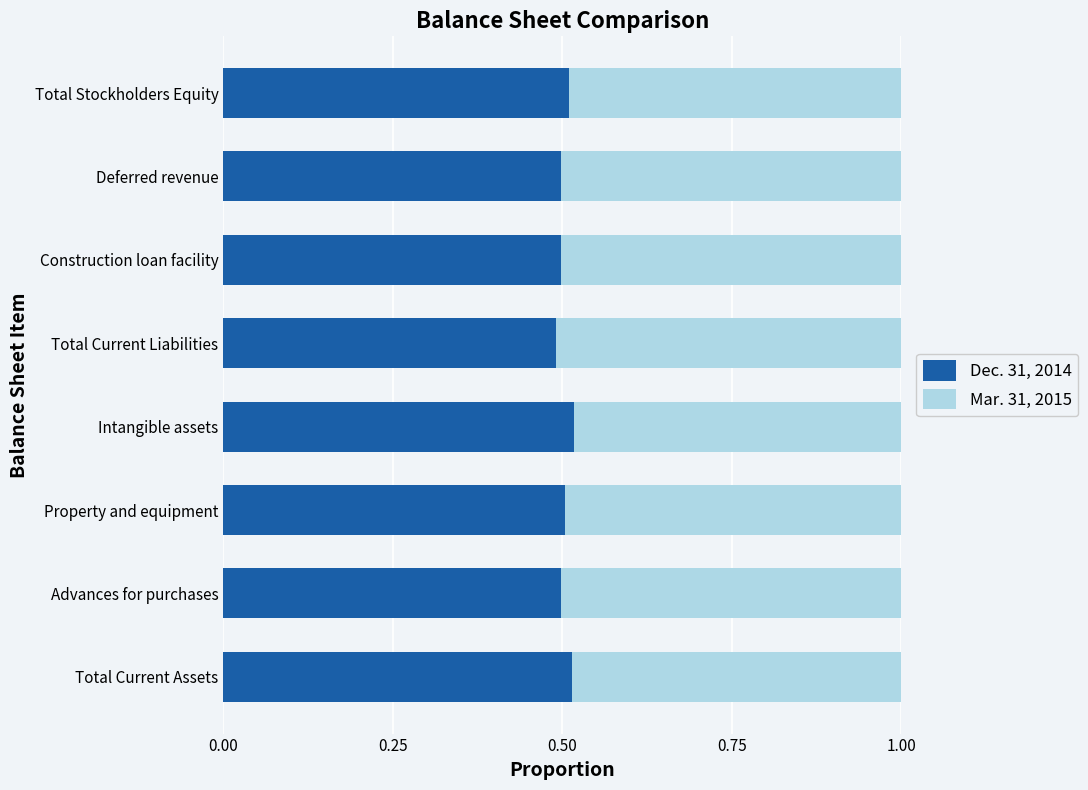

True or false: Dec. 31, 2014 has a value of 0.8 at Construction loan facility.

False